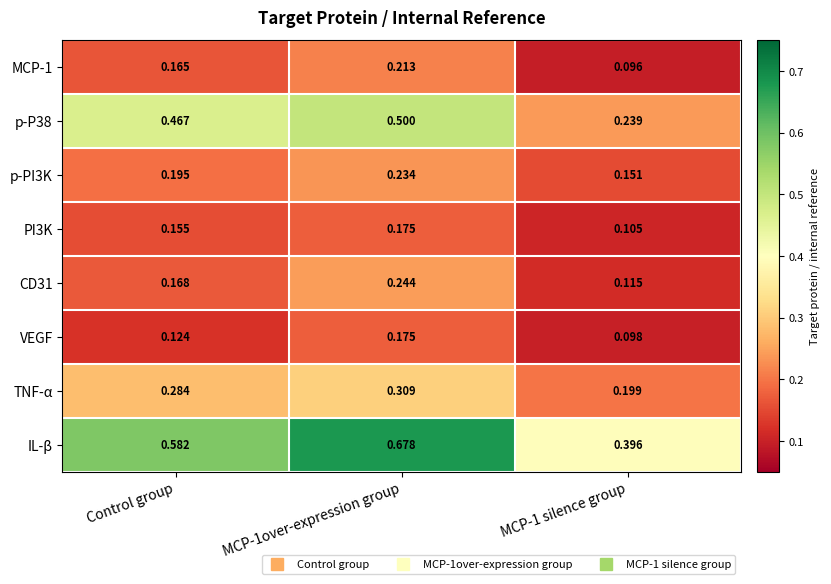

Which series has the largest total across all categories?

IL-β